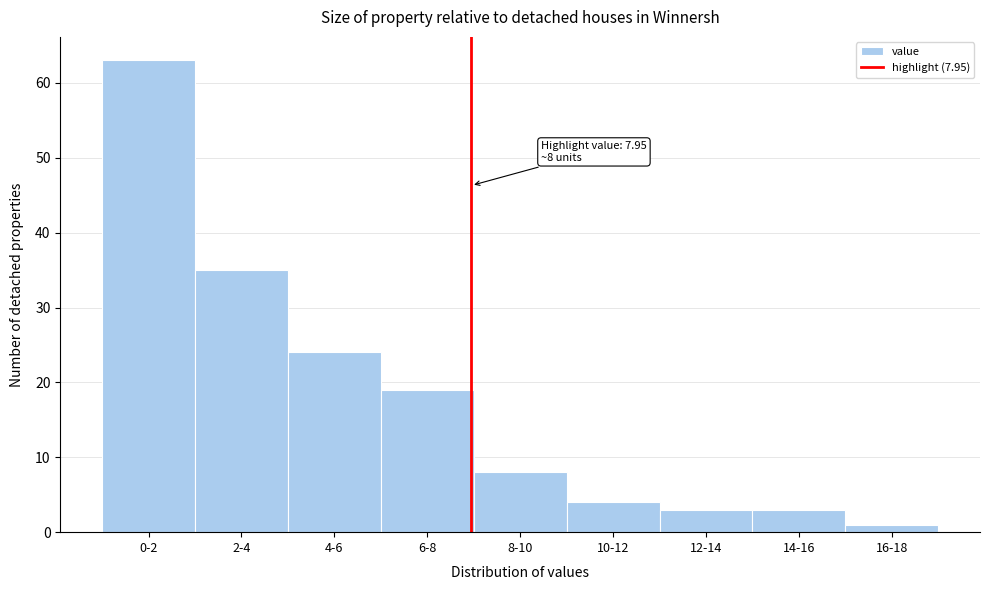

Reading left to right, what are all the values shown in this chart?

63	35	24	19	8	4	3	3	1